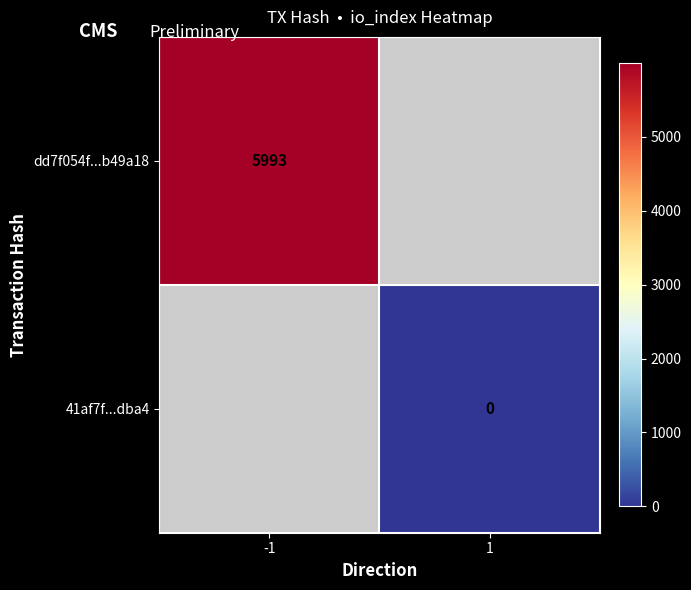

At which category does the chart reach its minimum across all series?

1